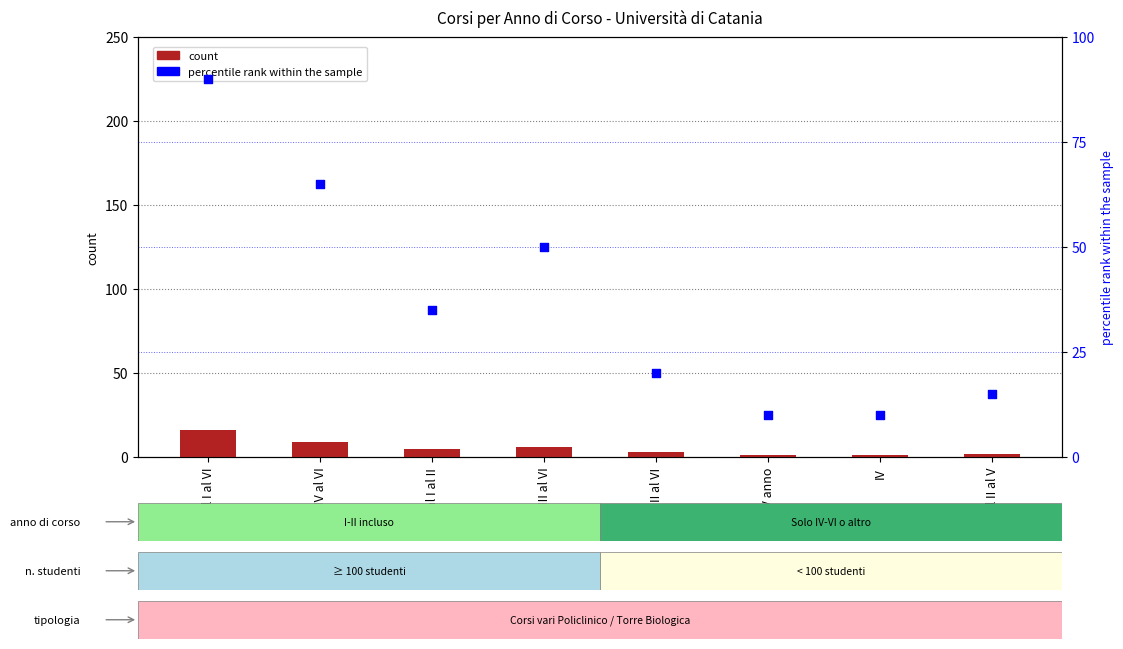

Which series contains the lowest Y value?

count